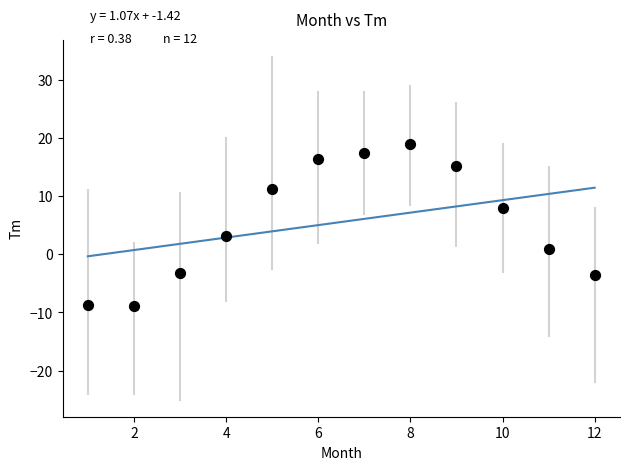

What is the average X value?

6.5